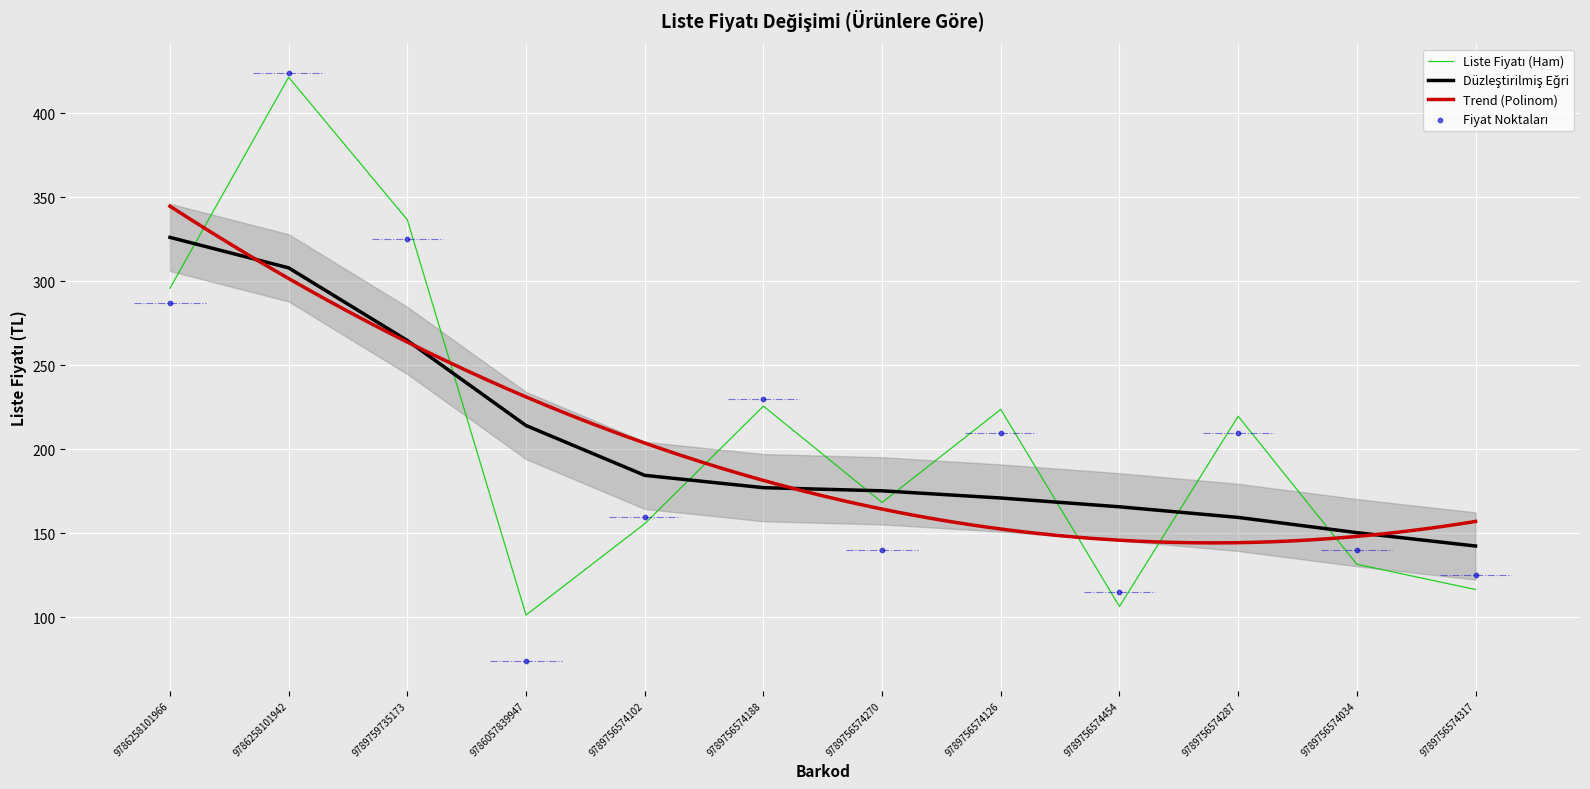

What is the ratio of the value at 9789756574287 to the value at 9786258101966?

0.7